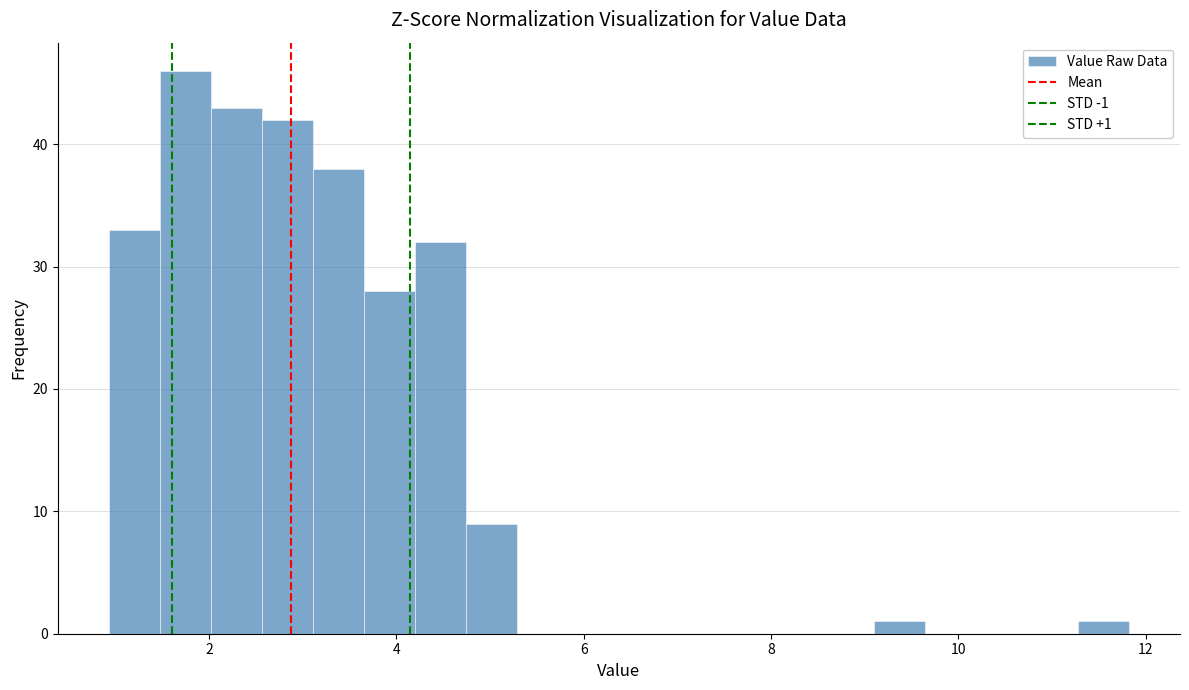

Read against the x-axis, roughly where is the centre of the tallest bar?

1.8